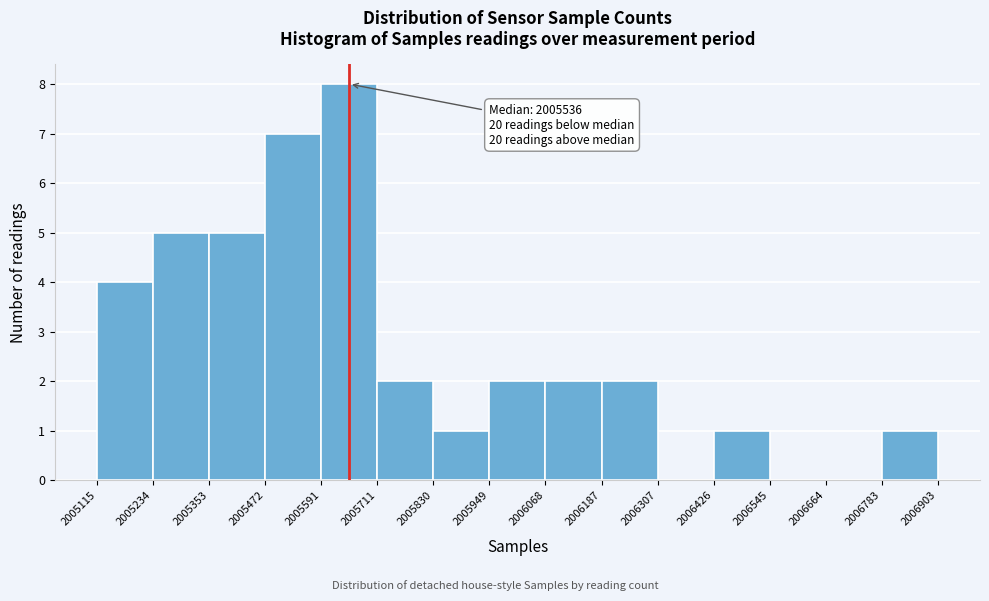

Which range on the x-axis has the tallest bar?

2005591 to 2005711